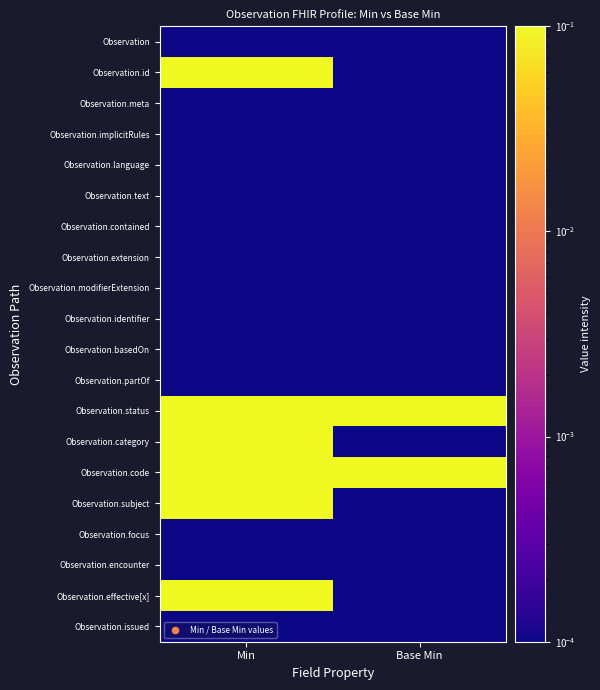

What is the total value across all series at Min?

6.0